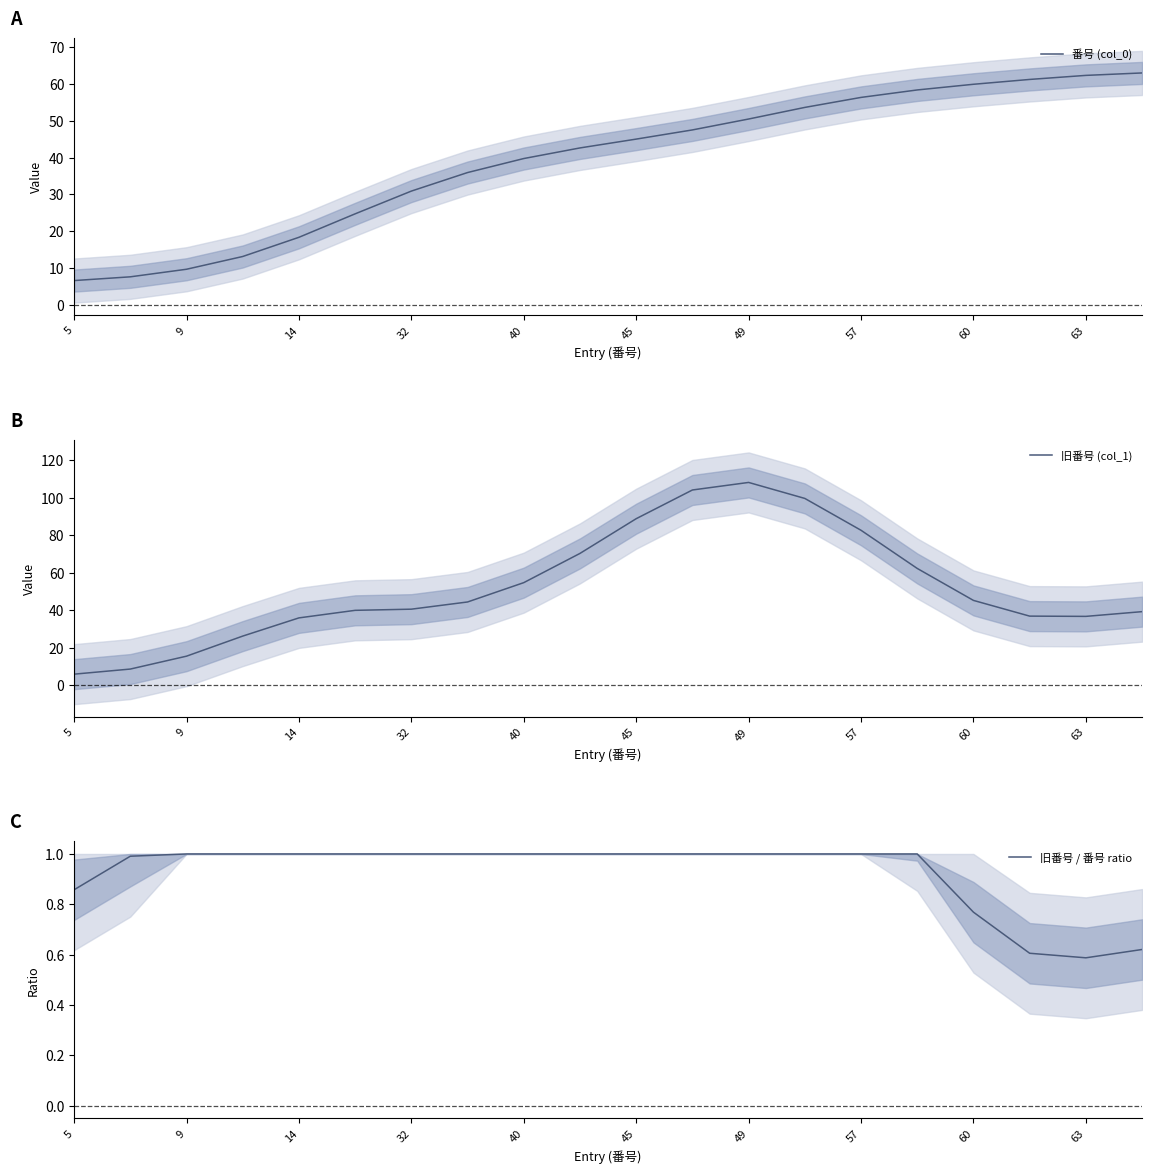

True or false: 旧番号 (col_1) and 旧番号 / 番号 ratio intersect in this chart.

False